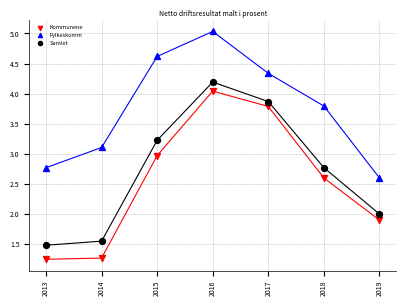

Across all data points, what is the range of X values (max minus min)?

6.0